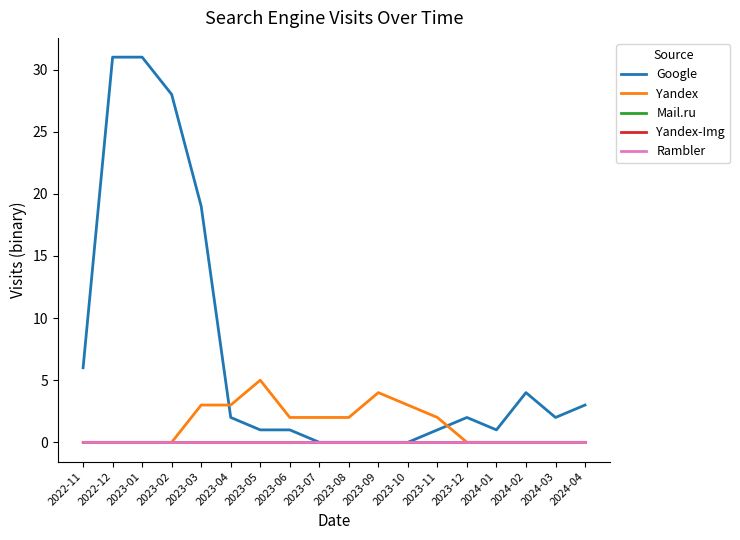

Does the chart have visible grid lines?

No